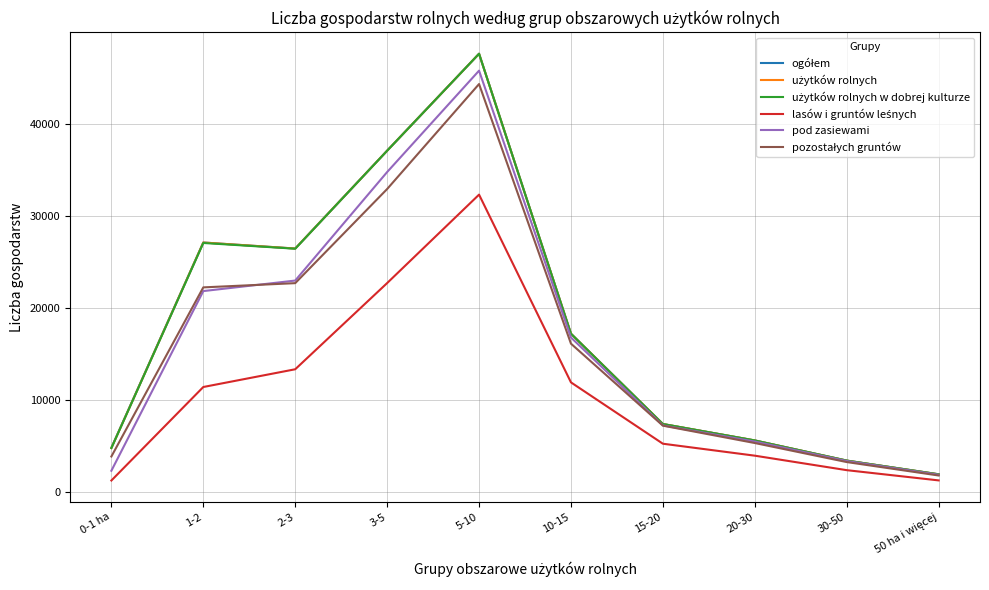

What is the difference between the highest and lowest values at 20-30?

1655